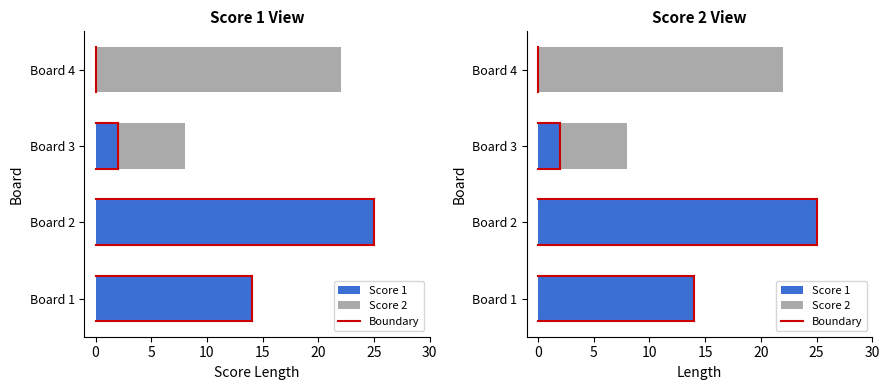

Which series has the largest total across all categories?

Score 1